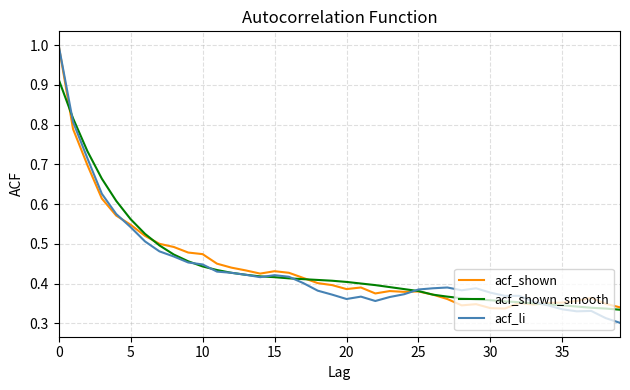

What is the maximum value for acf_li?

1.0